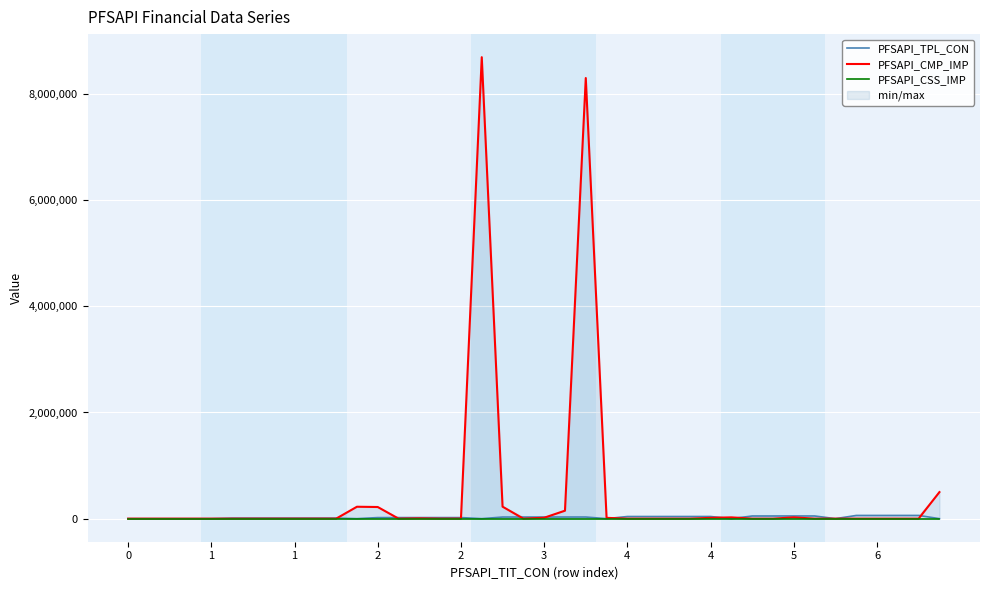

What are all the series names shown in the legend?

PFSAPI_TPL_CON, PFSAPI_CMP_IMP, PFSAPI_CSS_IMP